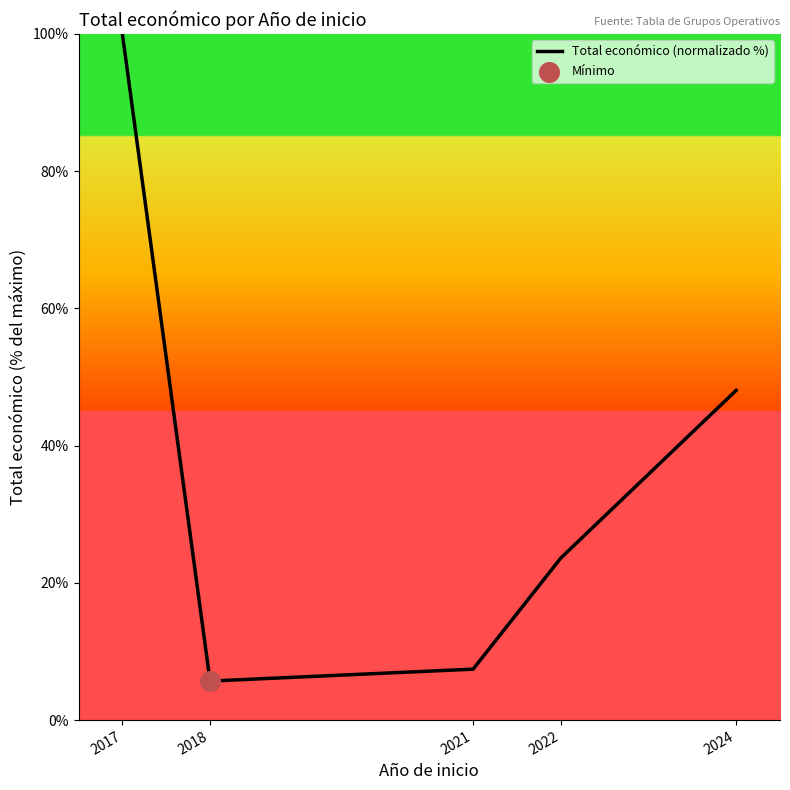

What is the change in value from 2017 to 2022?

-76.4